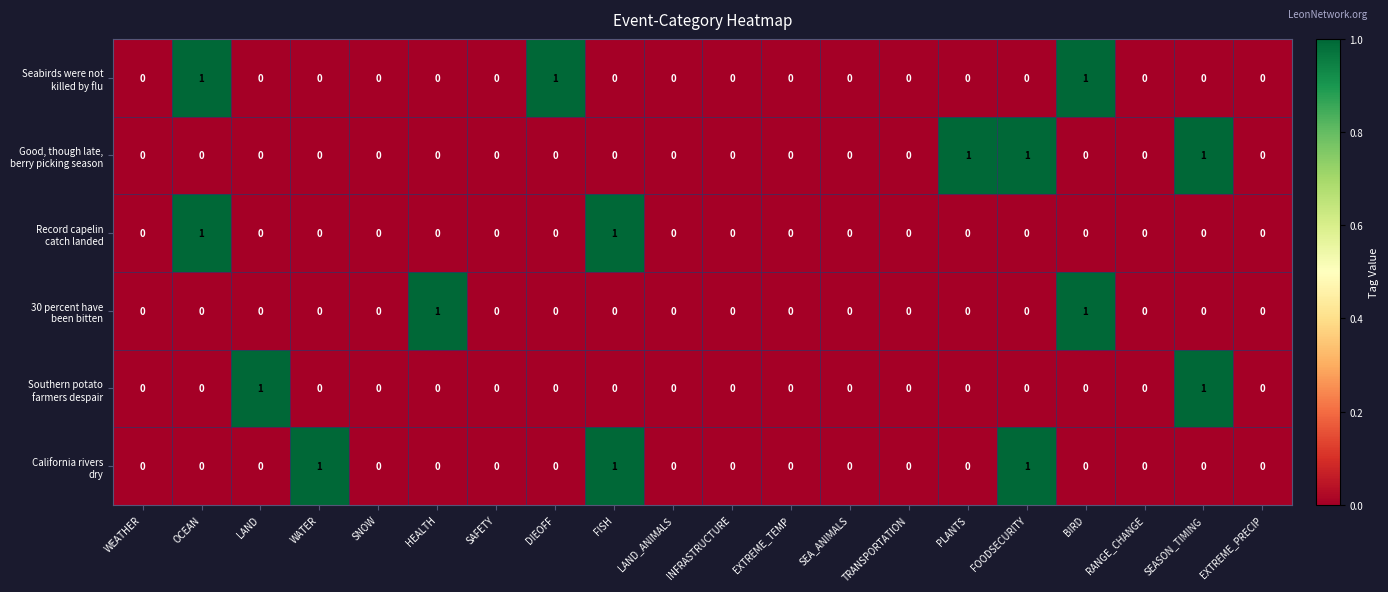

At which category is the sum across all series the highest?

OCEAN